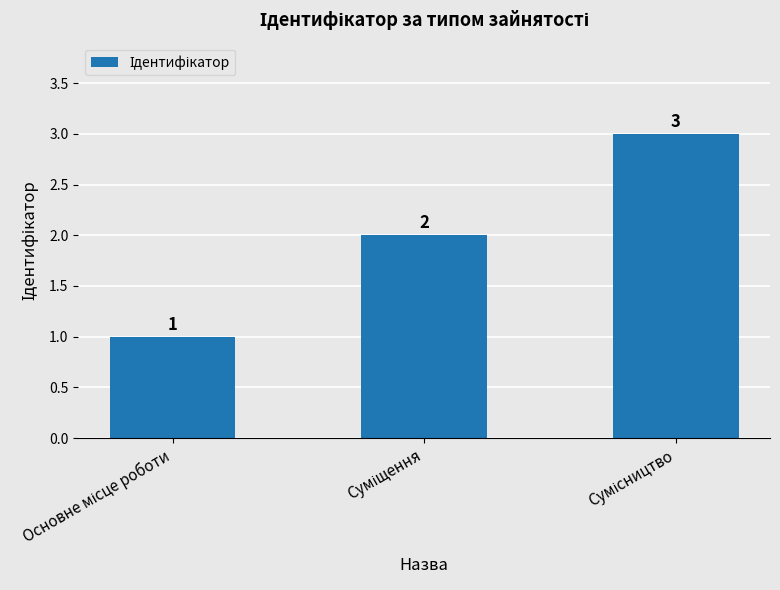

What is the value of the 1st bar from the left?

1